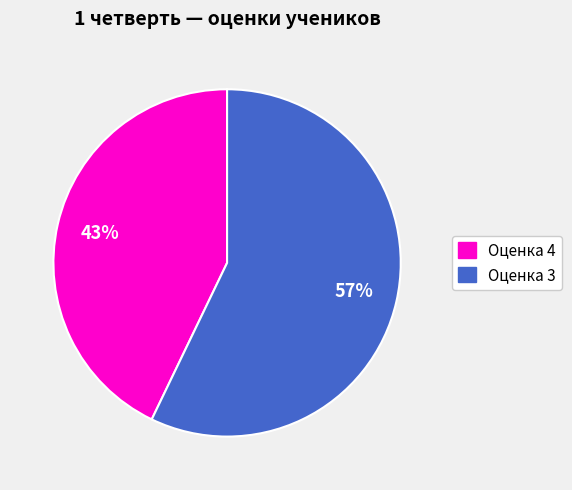

To the nearest percent, what is the average slice percentage?

50%